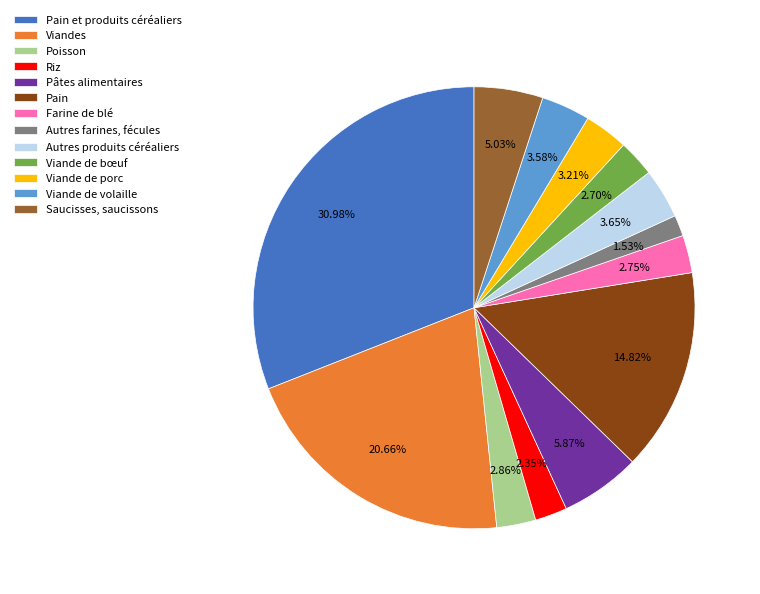

To the nearest percent, what percentage of the pie is Pain et produits céréaliers?

31%